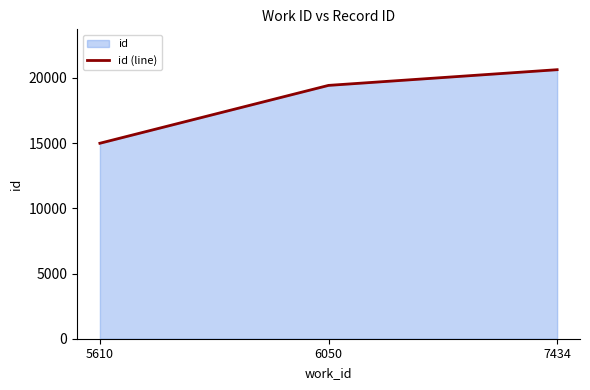

What is the average value?

18344